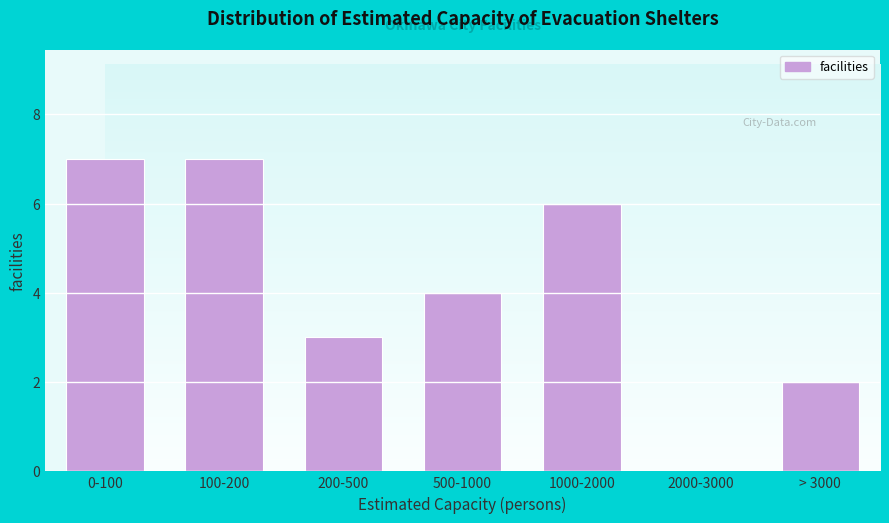

Reading left to right, transcribe all the data shown in this chart.

0-100=7	100-200=7	200-500=3	500-1000=4	1000-2000=6	2000-3000=0	> 3000=2